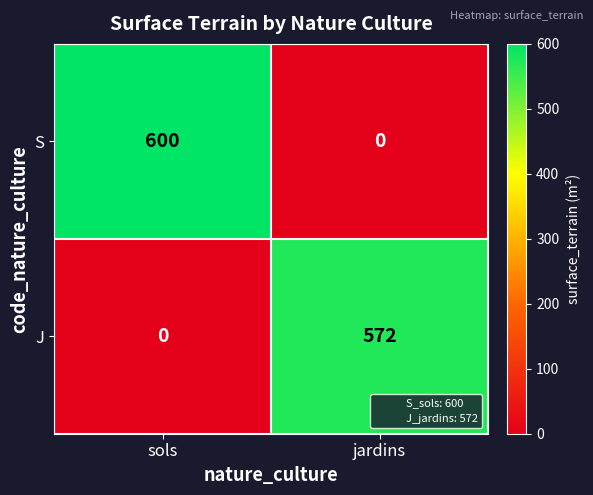

What is the greatest value displayed?

600